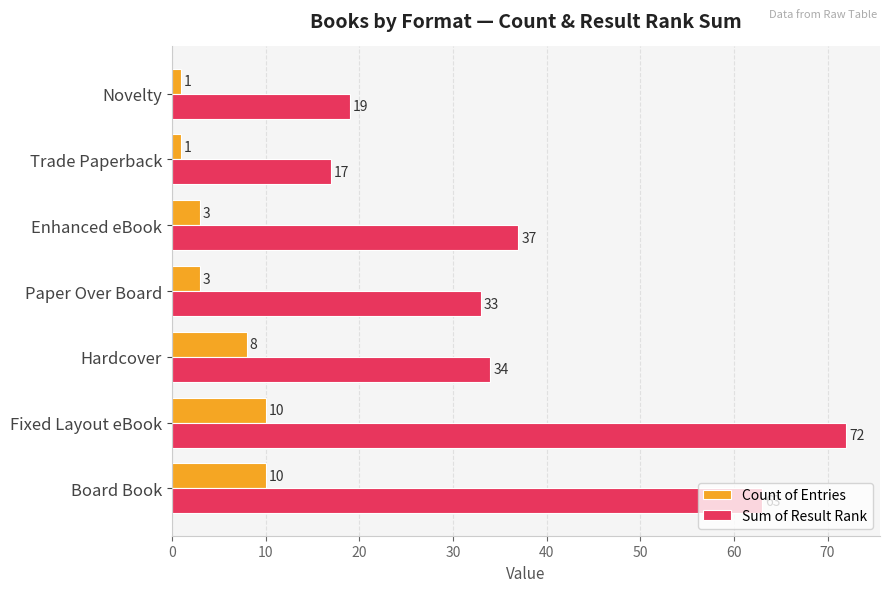

At which category is the sum across all series the highest?

Fixed Layout eBook